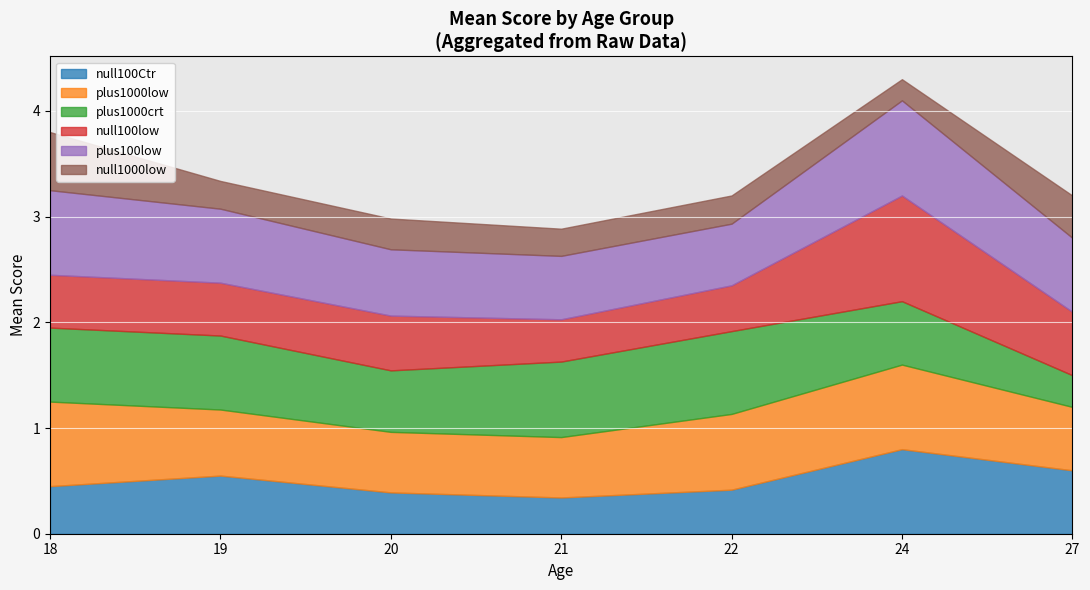

Which series ends up on top after the final intersection of null100Ctr and plus100low?

plus100low